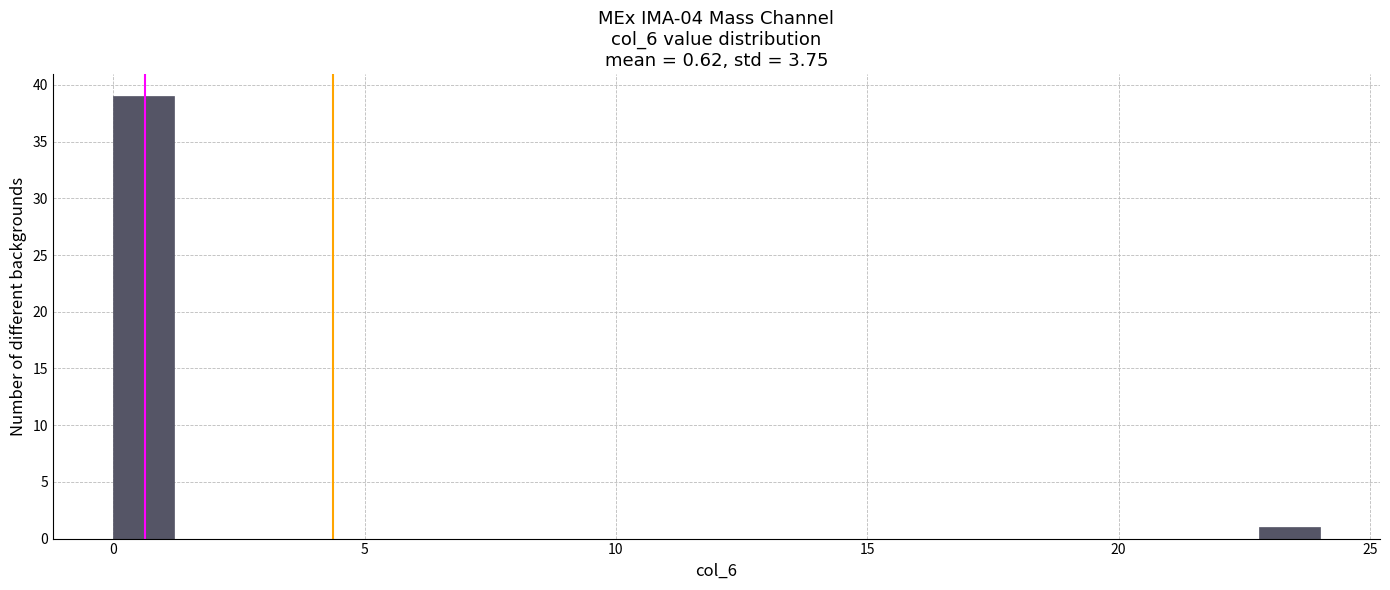

Read against the x-axis, roughly where is the centre of the tallest bar?

0.5